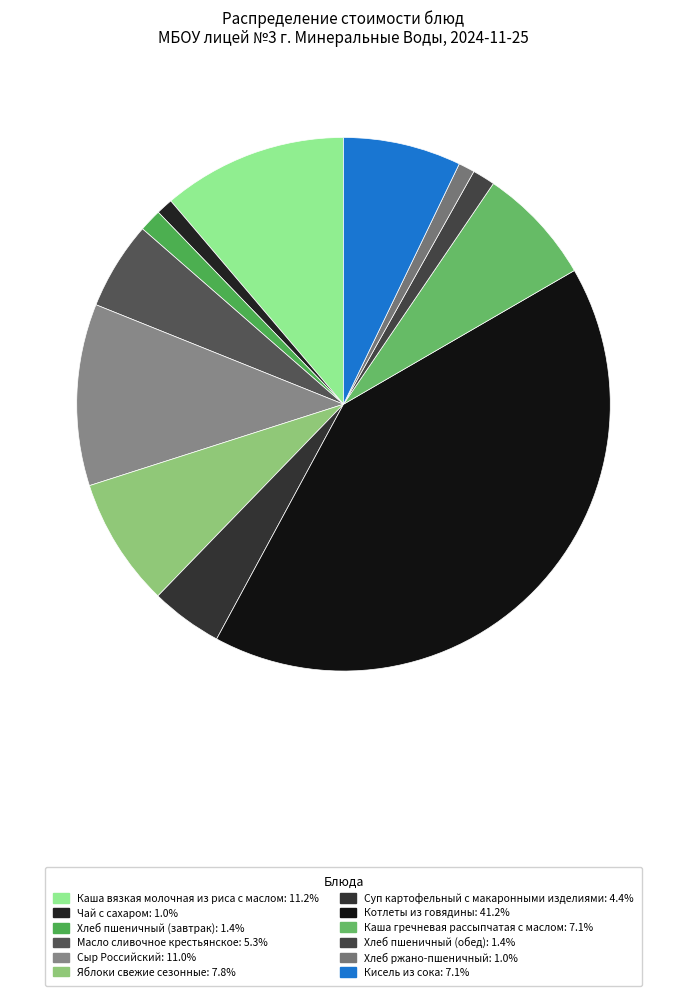

What percentage do Хлеб пшеничный (обед) and Масло сливочное крестьянское together represent?

6.7%